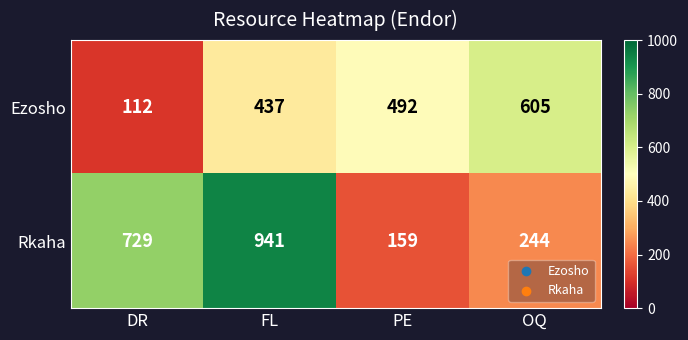

Which series has the widest spread of values?

Rkaha